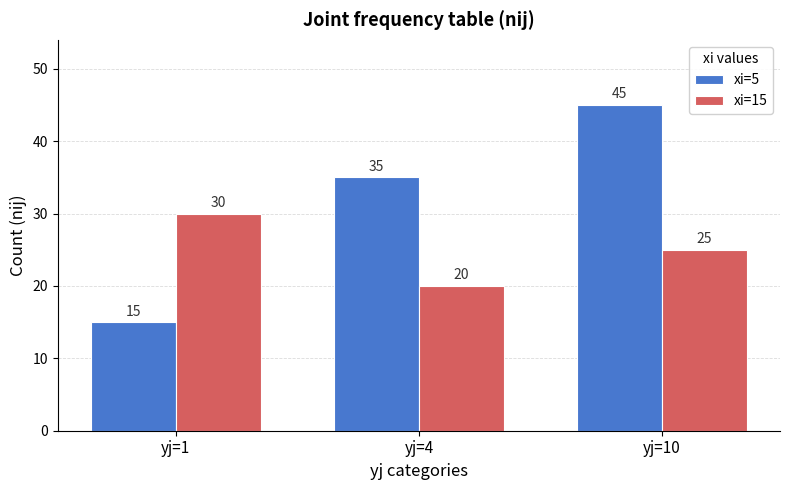

What is the value of the xi=15 bar at the 3rd from the left?

25